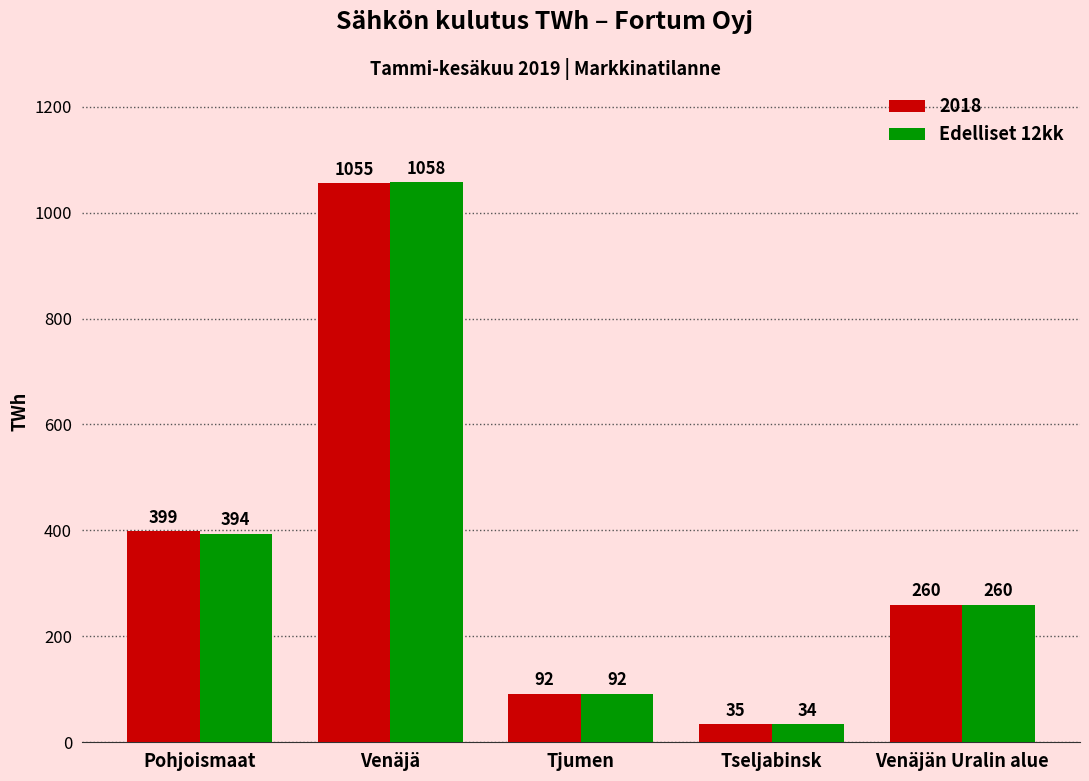

Count the number of categories in the chart.

5